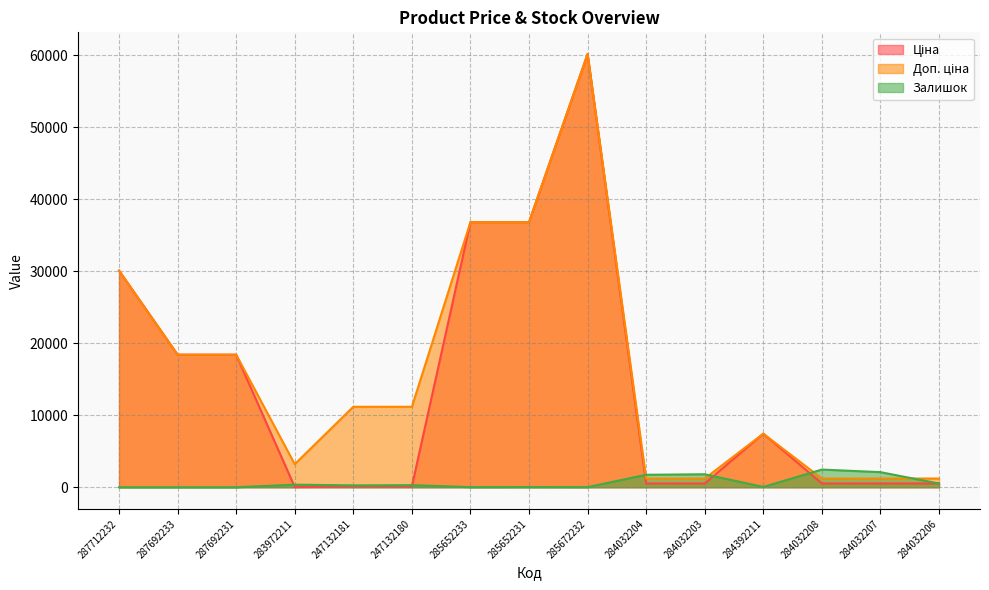

Reading left to right, what are all the values shown in this chart?

Ціна: 30102.8	18420.9	18420.9	32.0	111.8	111.8	36841.8	36841.8	60205.6	528.2	528.2	7444.6	528.2	528.2	528.2
Доп. ціна: 30102.8	18420.9	18420.9	3205.0	11182.0	11182.0	36841.8	36841.8	60205.6	1210.7	1210.7	7444.6	1210.7	1210.7	1210.7
Залишок: 0.0	0.0	0.0	360.0	260.0	290.0	14.0	23.0	16.0	1734.0	1804.0	44.0	2457.0	2099.0	518.0